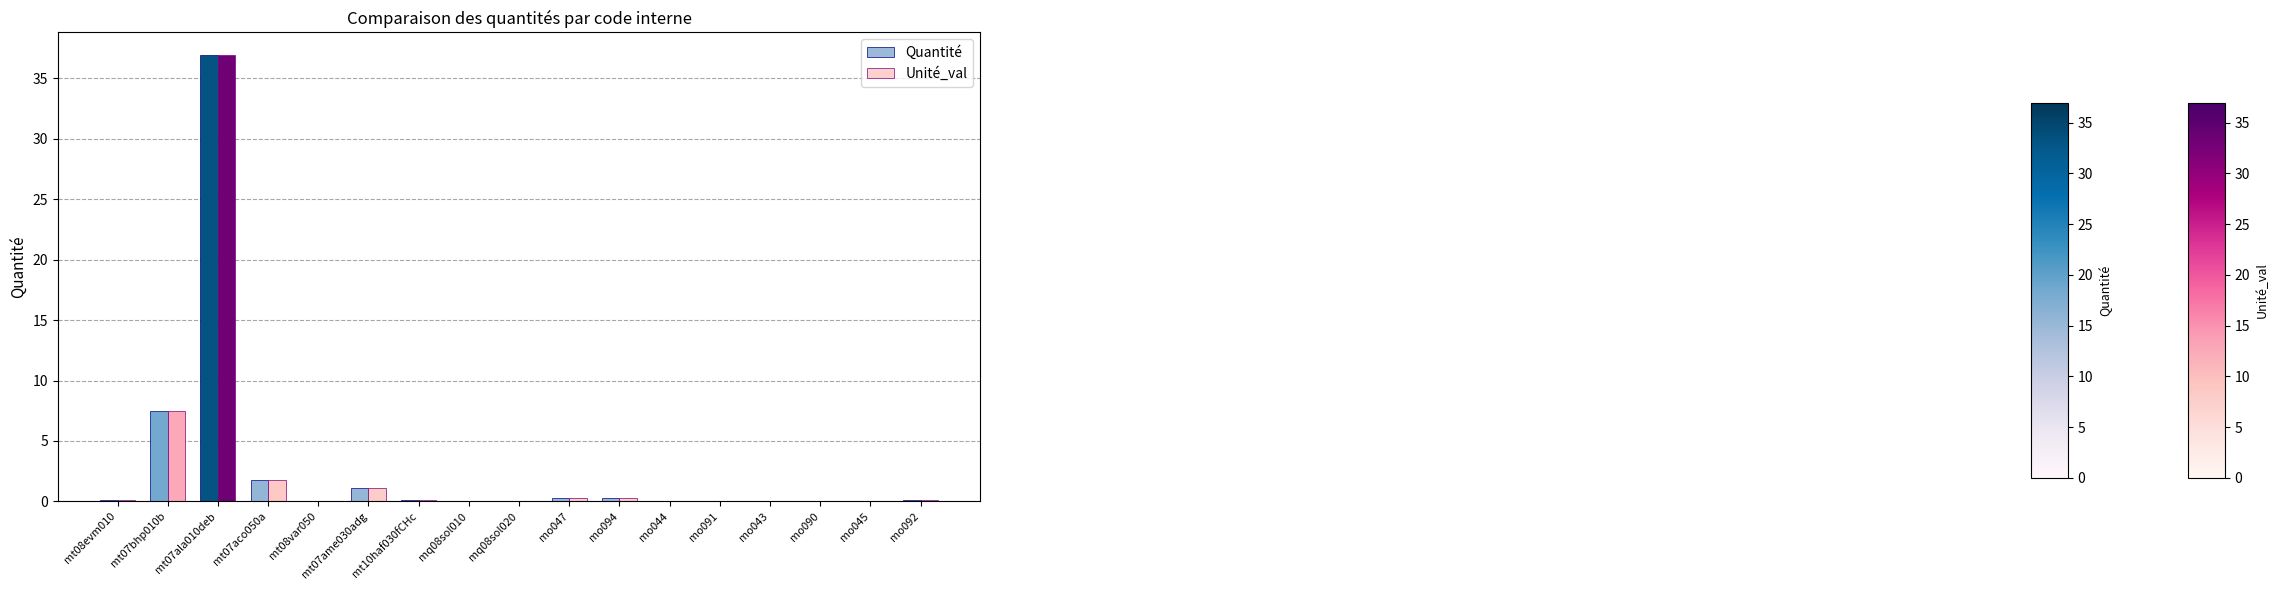

At which label is Quantité closest to 18?

mt07bhp010b